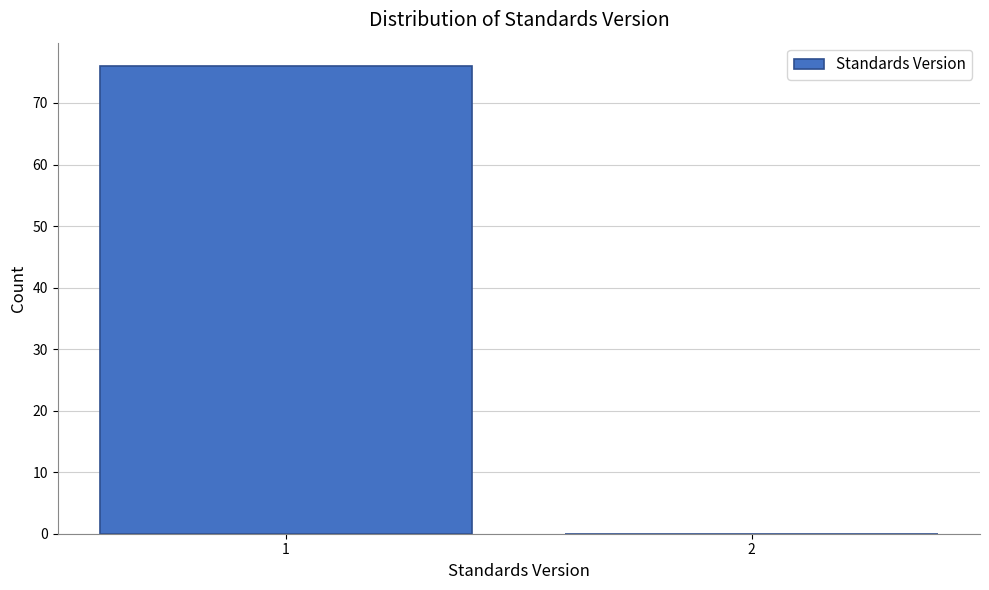

Reading left to right, transcribe all the data shown in this chart.

1=76	2=0